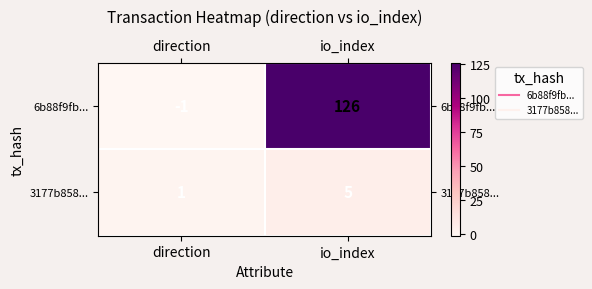

The value of 3177b858... at io_index is 5. True or false?

True